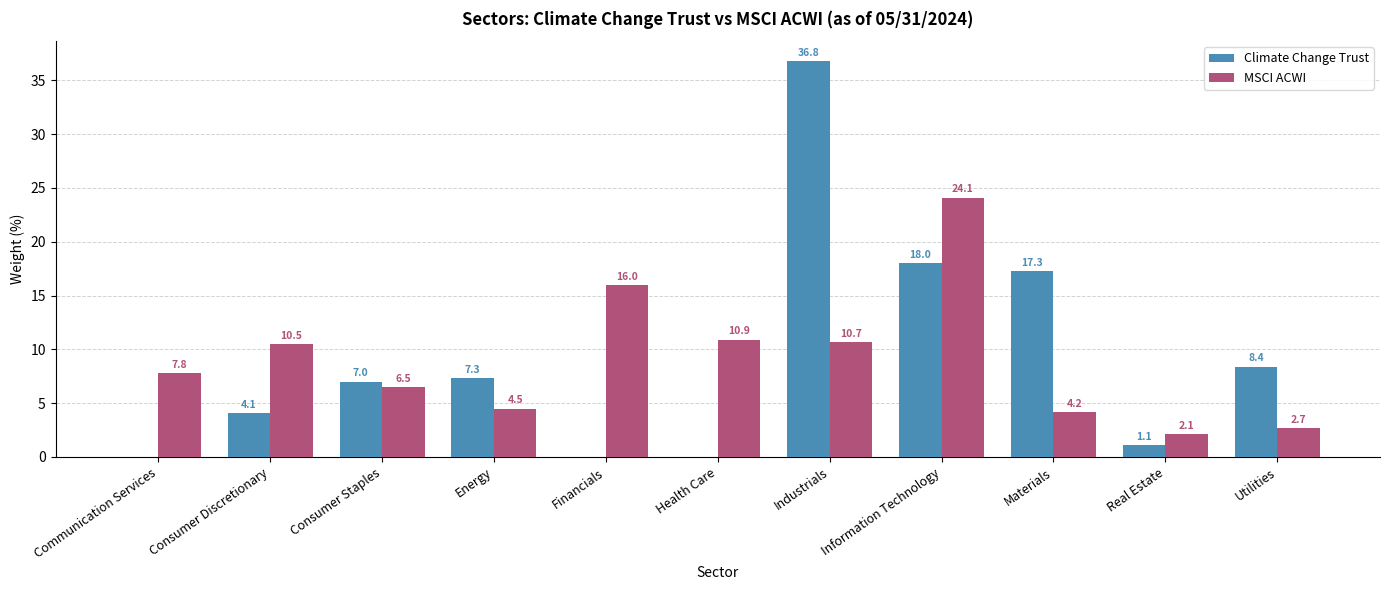

Count the number of categories in the chart.

11